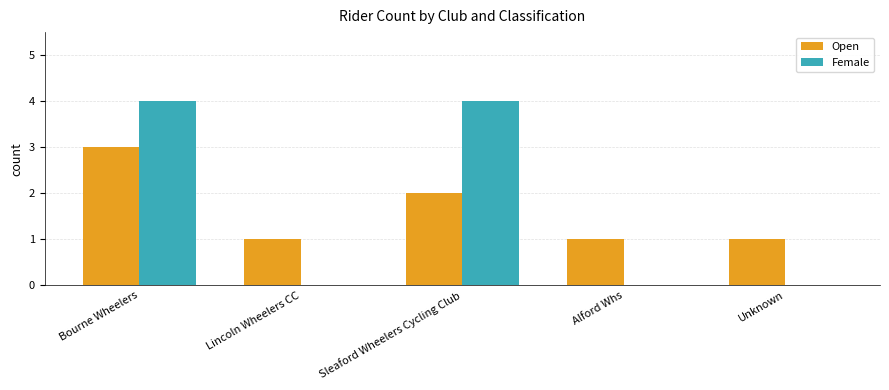

True or false: Open has a value of 0 at Lincoln Wheelers CC.

False